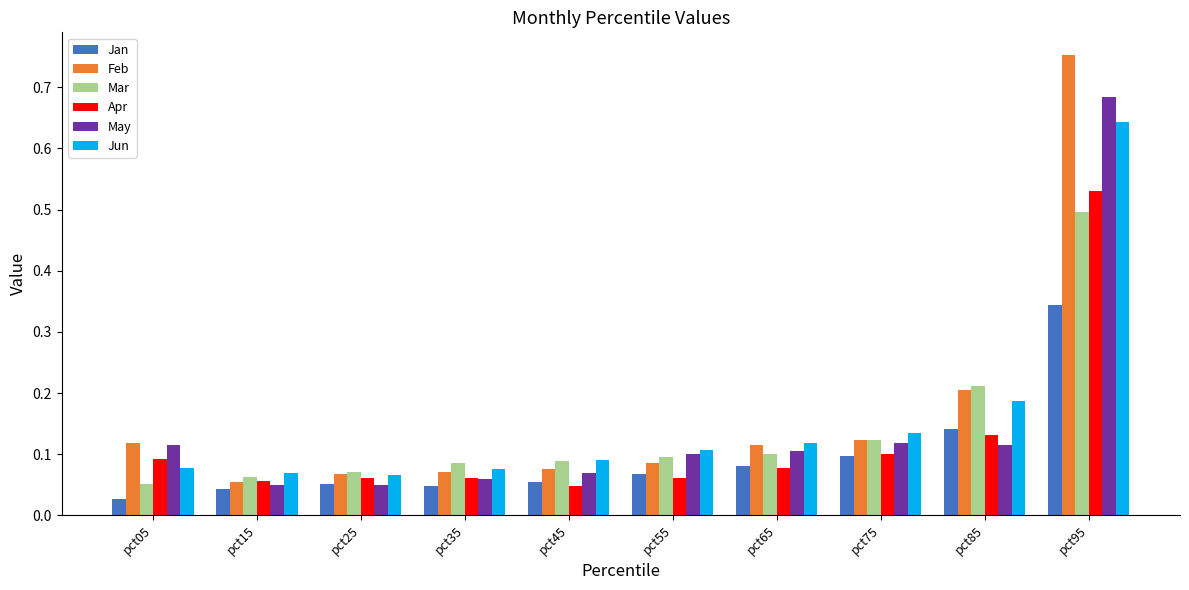

Between pct25 and pct75, which series saw the biggest shift?

May